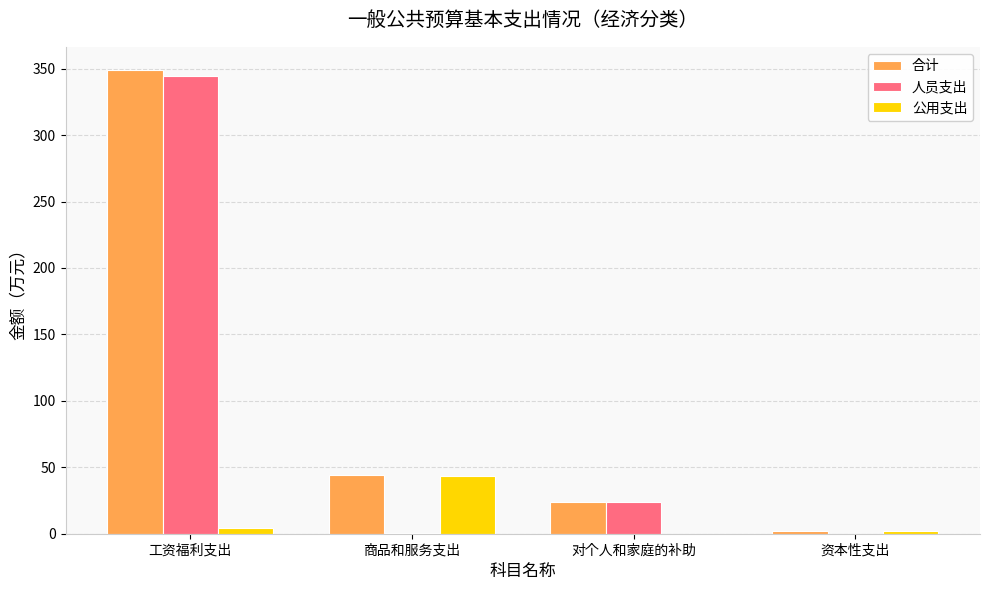

How many categories are shown in the chart?

4